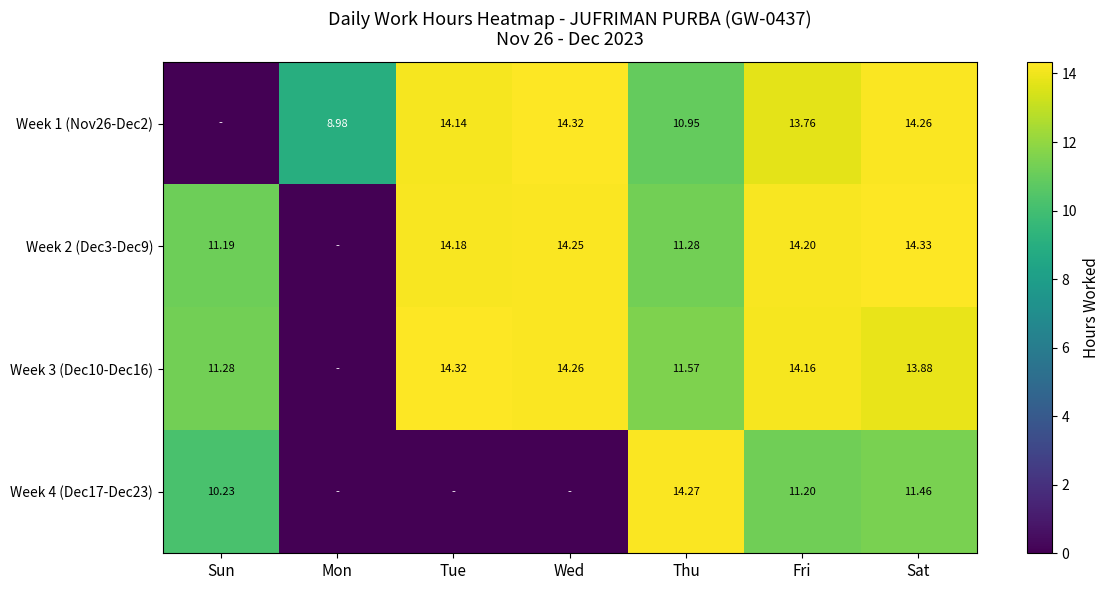

Is the value of Week 2 (Dec3-Dec9) at Thu greater than the value of Week 1 (Nov26-Dec2) at Mon?

Yes